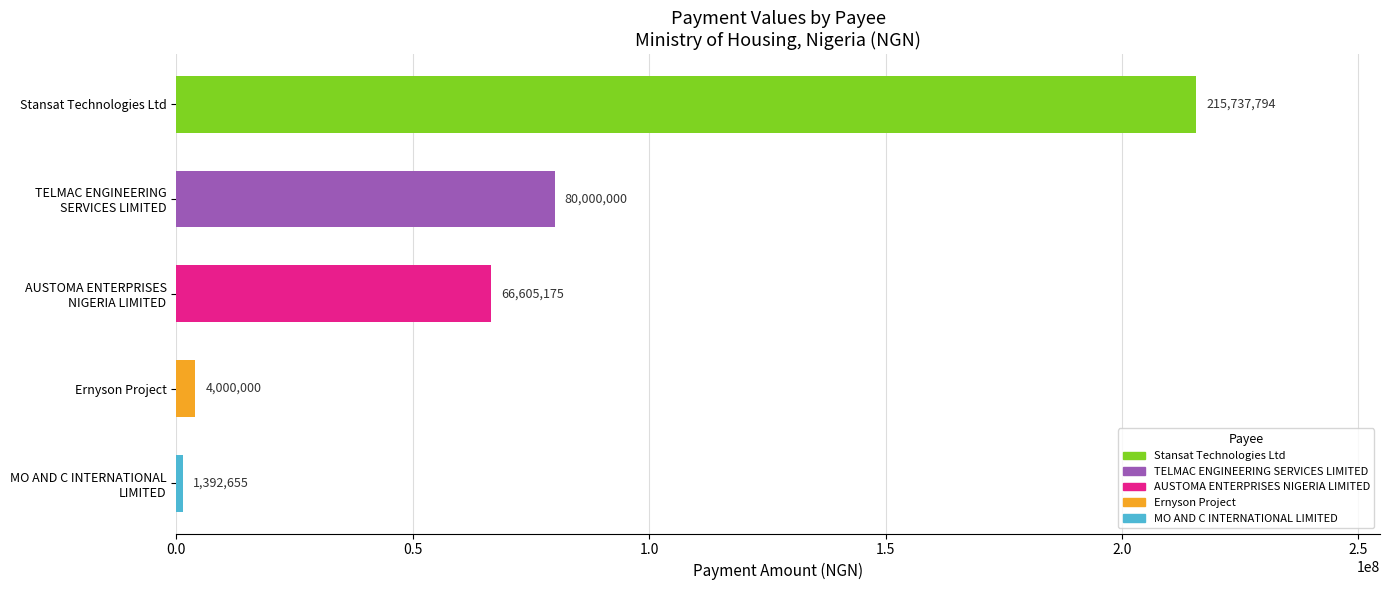

How many series are shown in this chart?

1